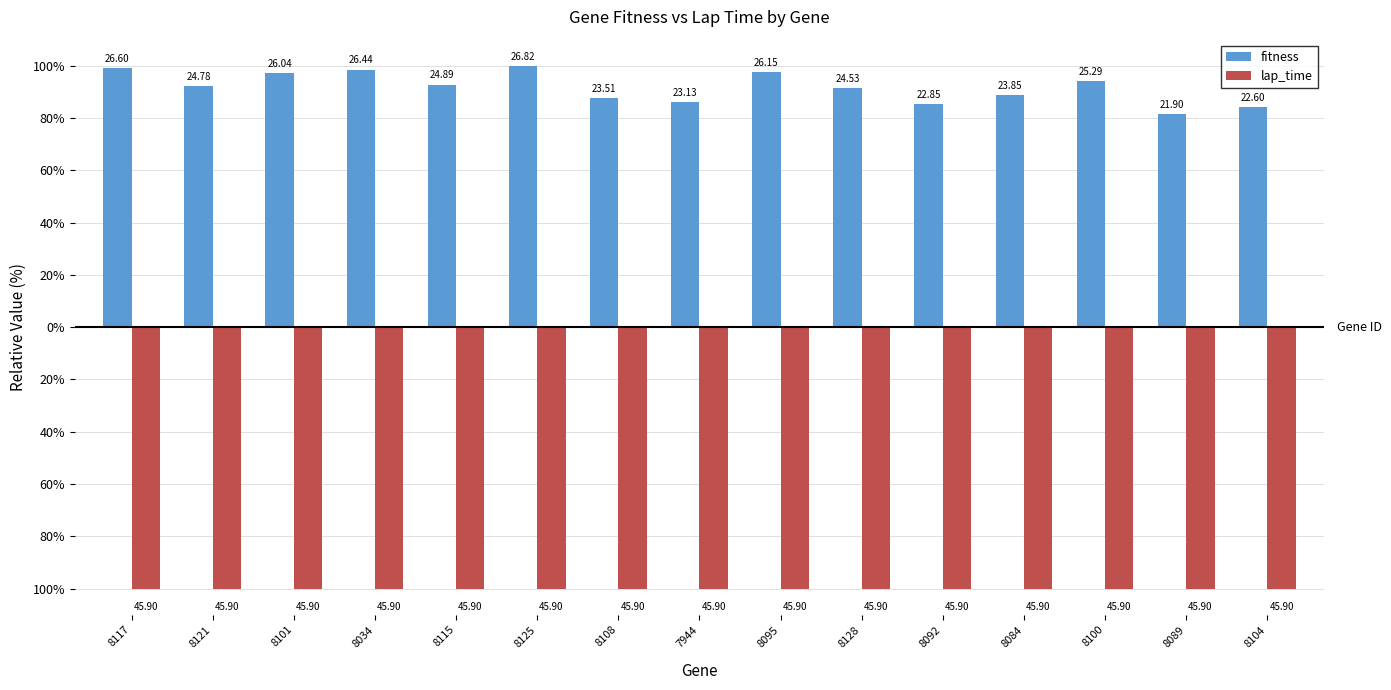

Does the chart contain any negative values?

Yes